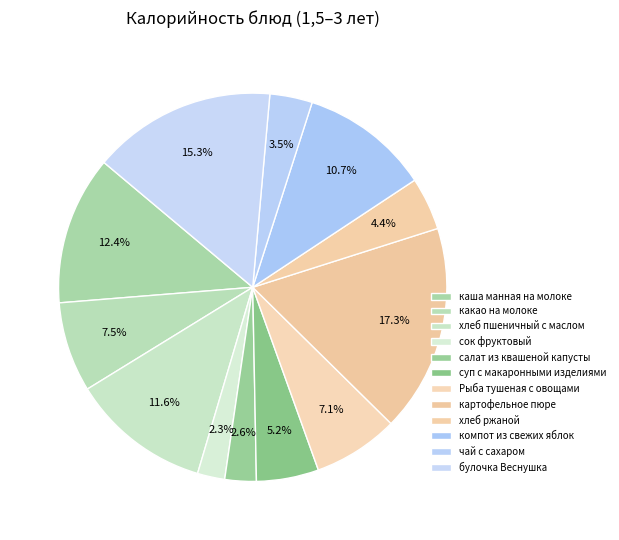

Rank the categories by value from highest to lowest.

картофельное пюре, булочка Веснушка, каша манная на молоке, хлеб пшеничный с маслом, компот из свежих яблок, какао на молоке, Рыба тушеная с овощами, суп с макаронными изделиями, хлеб ржаной, чай с сахаром, салат из квашеной капусты, сок фруктовый